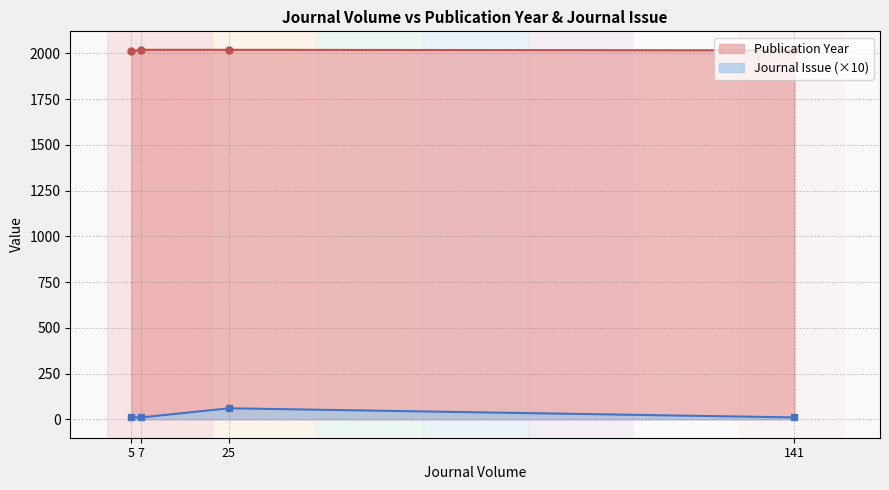

The value of Publication Year at 141 is 2017. True or false?

True